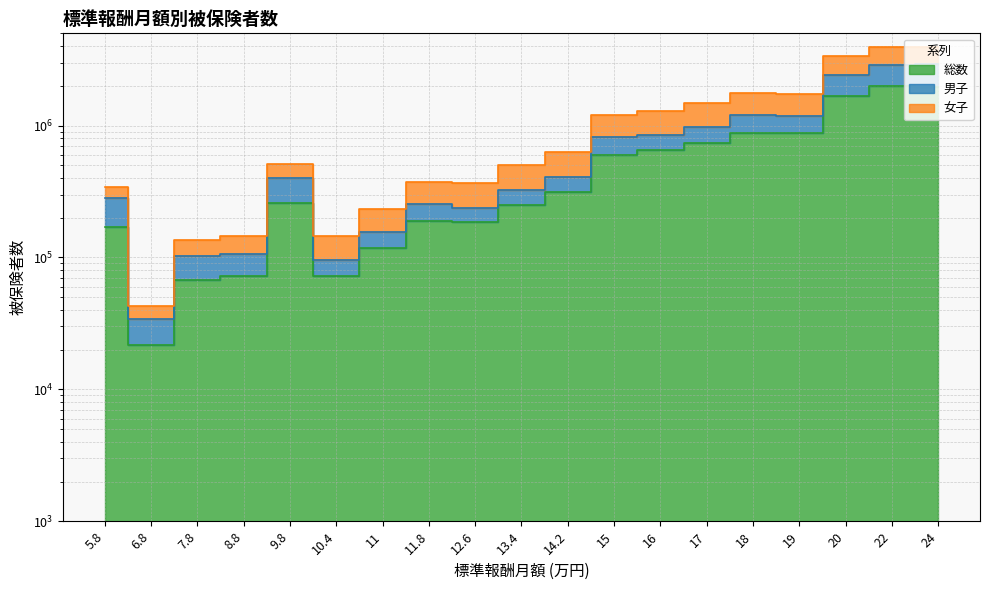

What is the sum of the 男子 values at 12.6 and 11.8?

492409